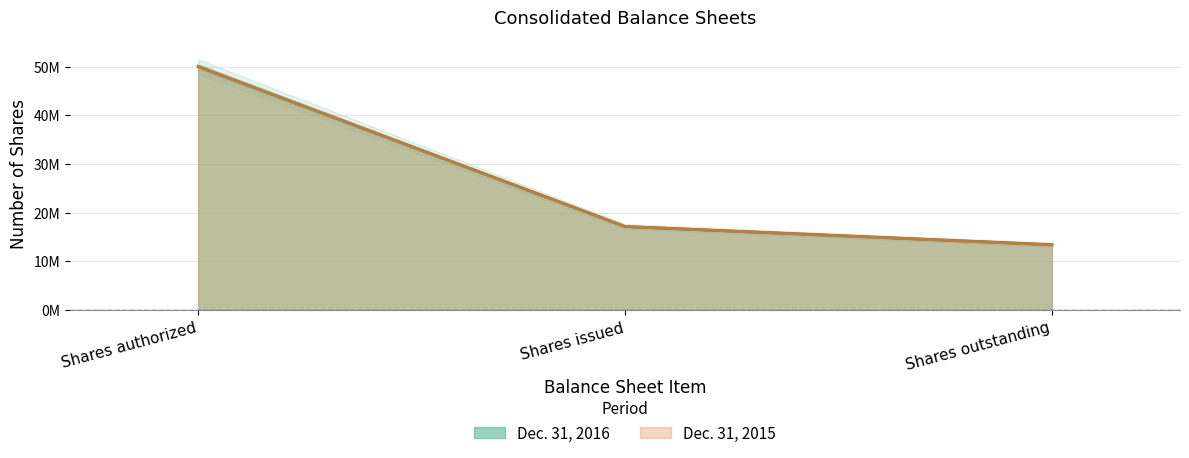

What is the approximate value of Dec. 31, 2015 at Shares outstanding?

13385154